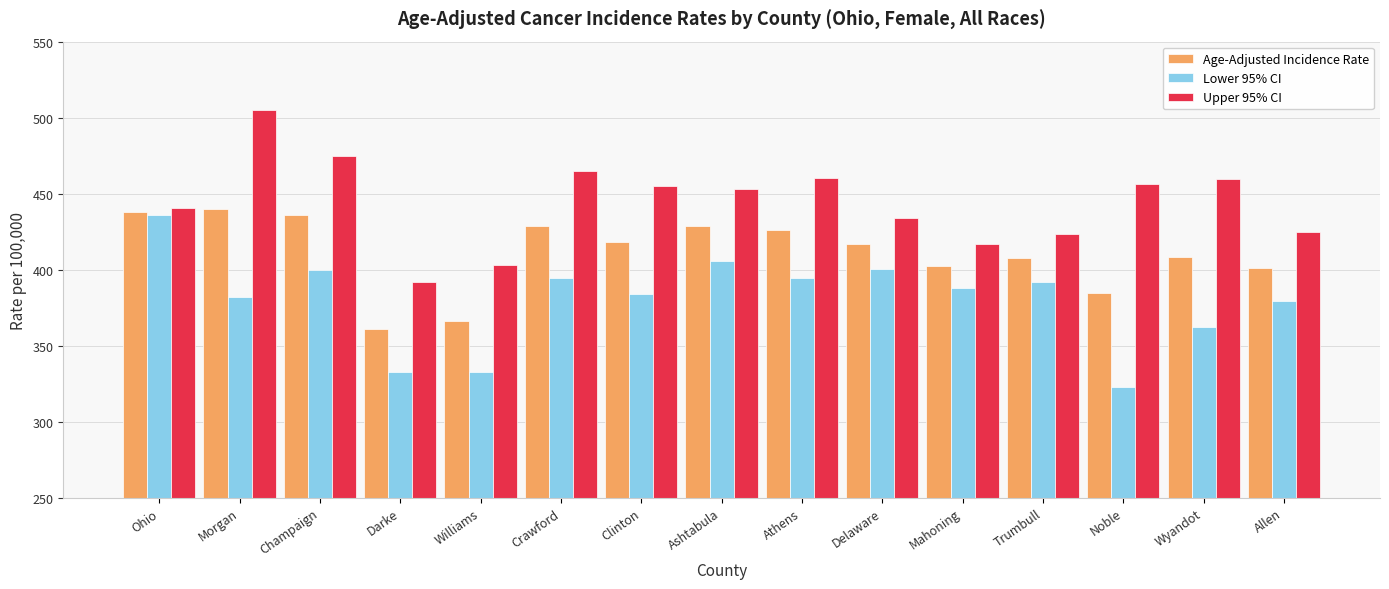

What is the maximum value shown in the chart?

504.8